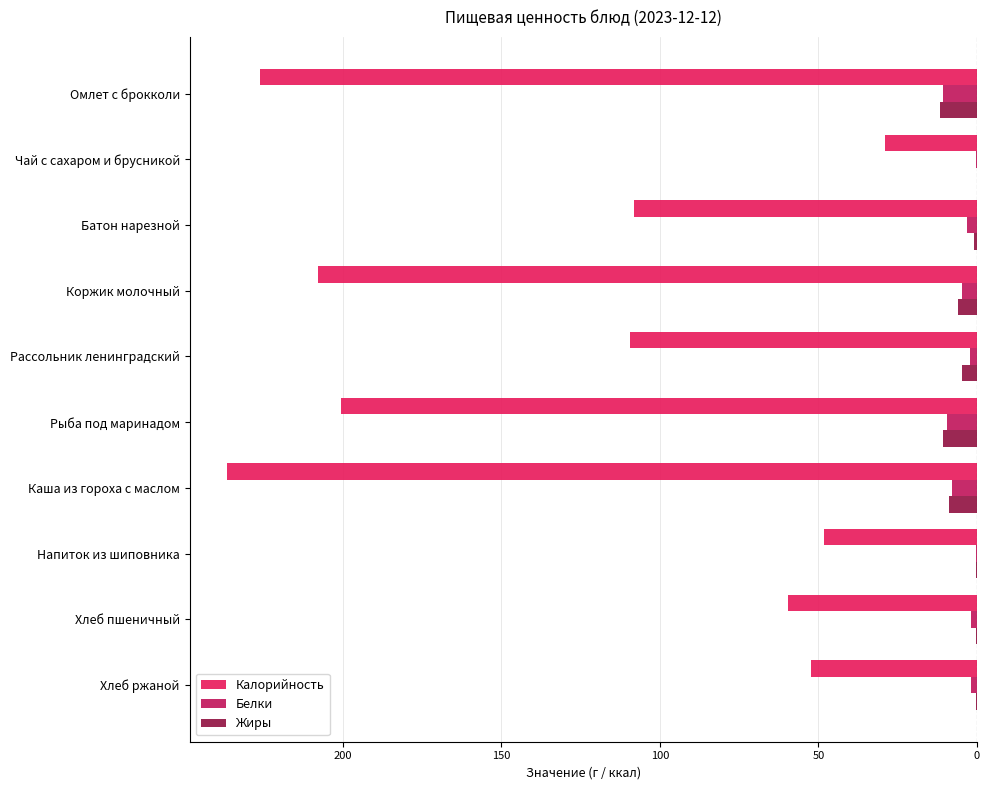

What are all the series names shown in the legend?

Калорийность, Белки, Жиры